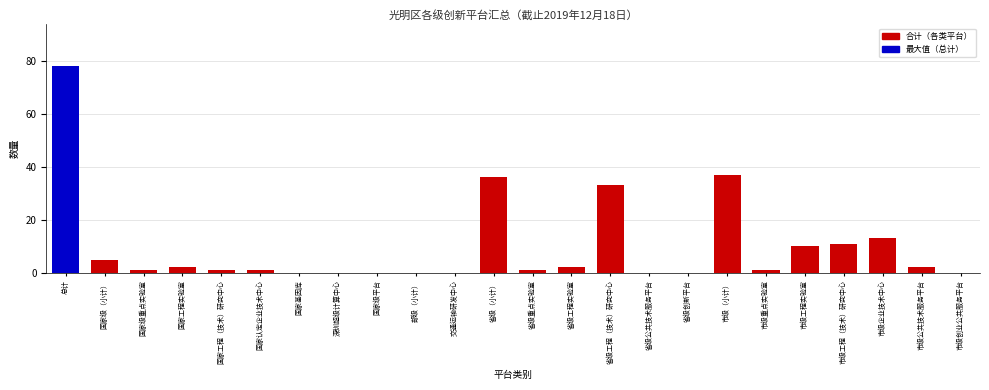

Reading left to right, extract all data points from this chart.

总计=78	国家级（小计）=5	国家级重点实验室=1	国家工程实验室=2	国家工程（技术）研究中心=1	国家认定企业技术中心=1	国家基因库=0	深圳超级计算中心=0	国家级平台=0	部级（小计）=0	交通运输研发中心=0	省级（小计）=36	省级重点实验室=1	省级工程实验室=2	省级工程（技术）研究中心=33	省级公共技术服务平台=0	省级创新平台=0	市级（小计）=37	市级重点实验室=1	市级工程实验室=10	市级工程（技术）研究中心=11	市级企业技术中心=13	市级公共技术服务平台=2	市级创业公共服务平台=0